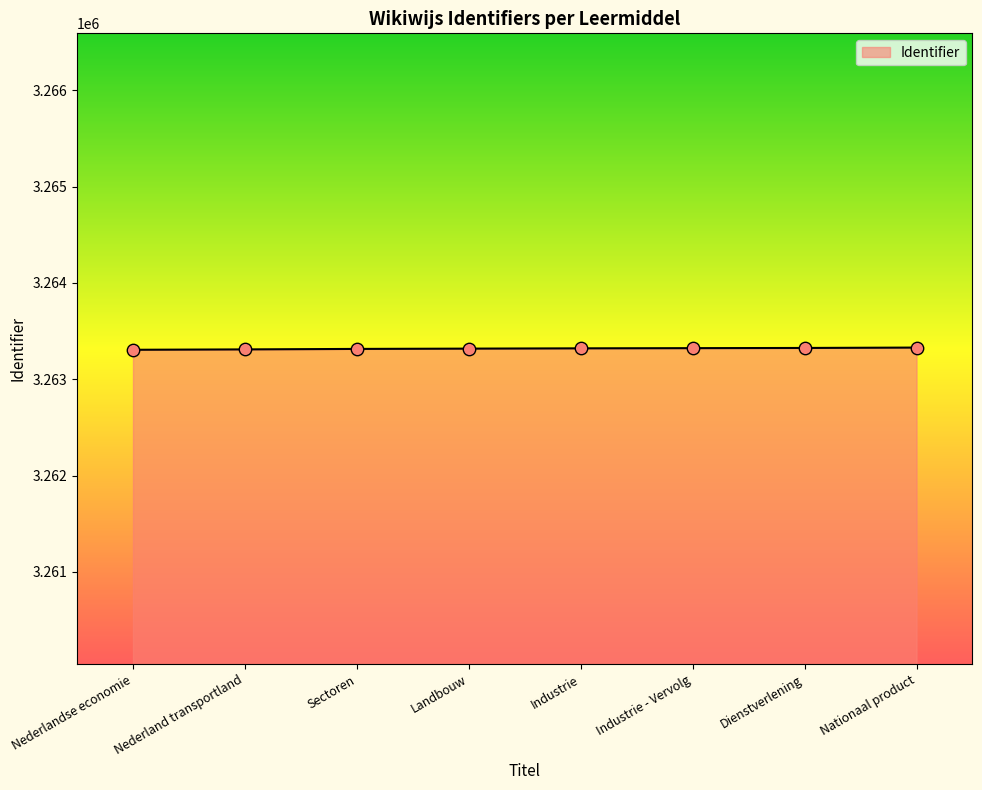

What is the ratio of the value at Sectoren to the value at Industrie - Vervolg?

1.0